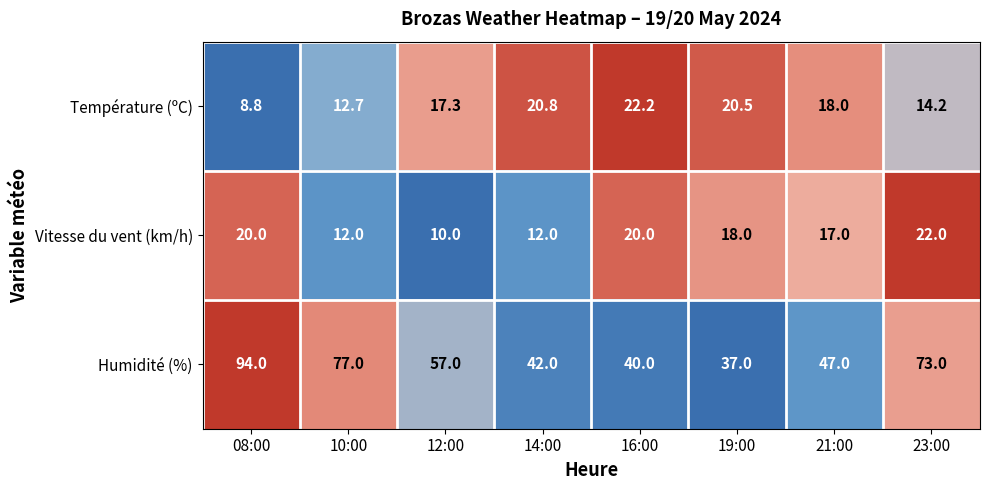

Reading left to right, extract all data points from this chart.

Température (ºC): 8.8	12.7	17.3	20.8	22.2	20.5	18.0	14.2
Vitesse du vent (km/h): 20.0	12.0	10.0	12.0	20.0	18.0	17.0	22.0
Humidité (%): 94.0	77.0	57.0	42.0	40.0	37.0	47.0	73.0